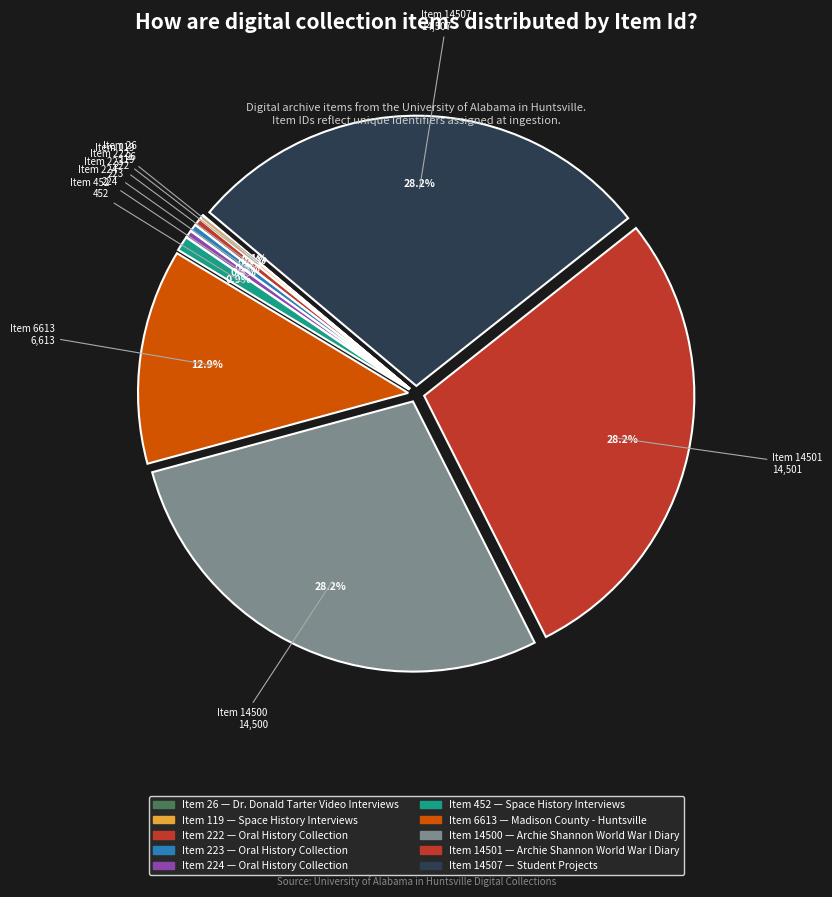

Is it true that Item 14501 is 39% of the pie?

False